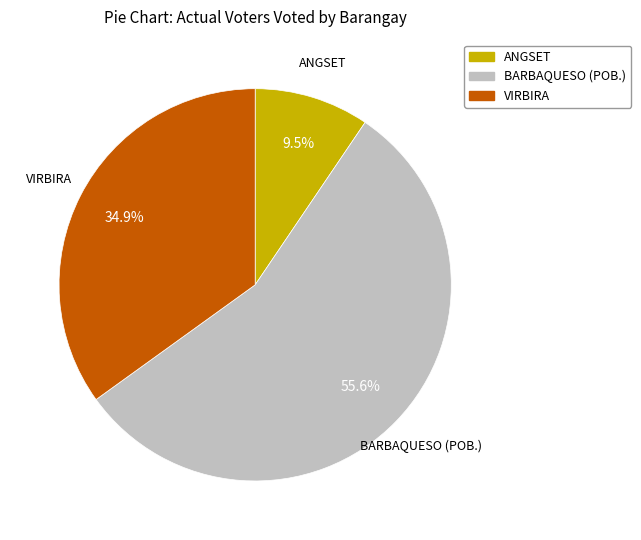

What percentage is the BARBAQUESO (POB.) slice, to the nearest percent?

56%